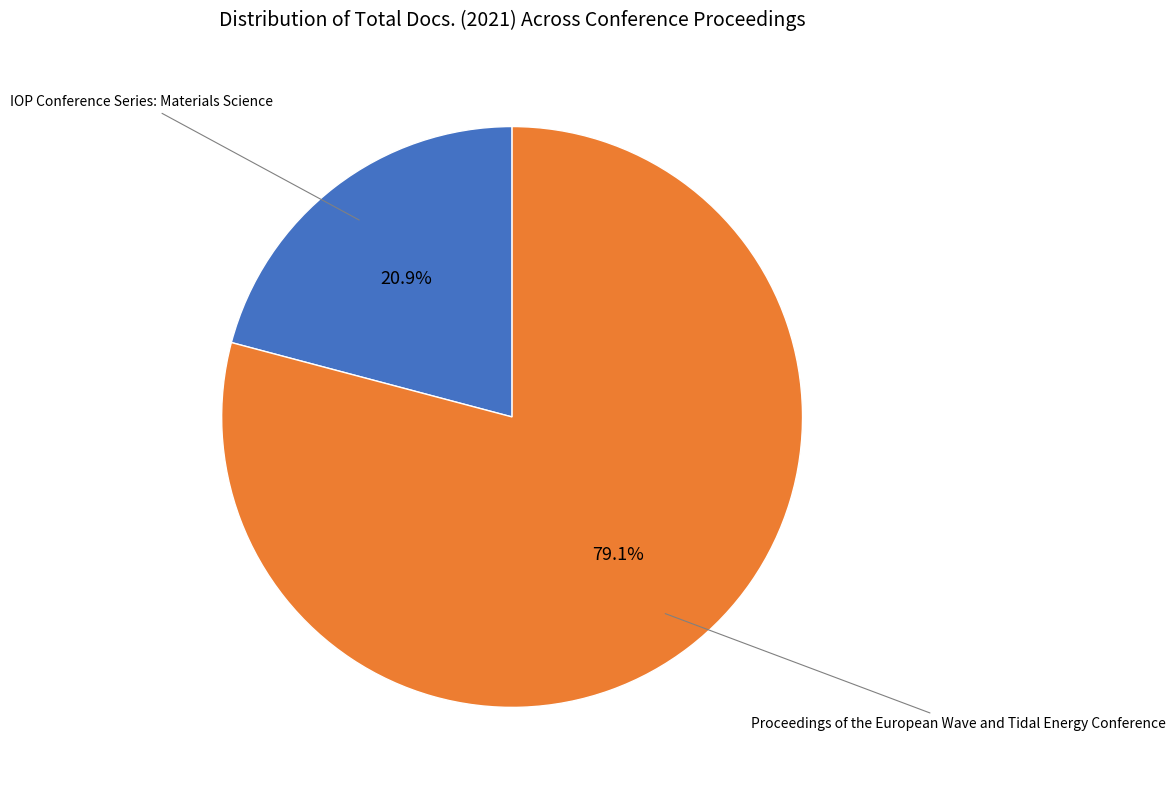

To the nearest percent, what is the difference between the largest and smallest slice percentages?

58%